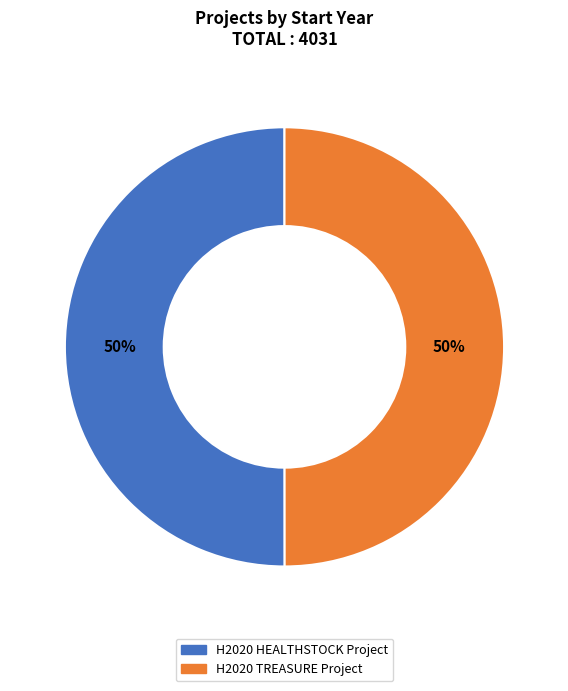

The H2020 HEALTHSTOCK Project slice represents 50% of the pie. True or false?

True